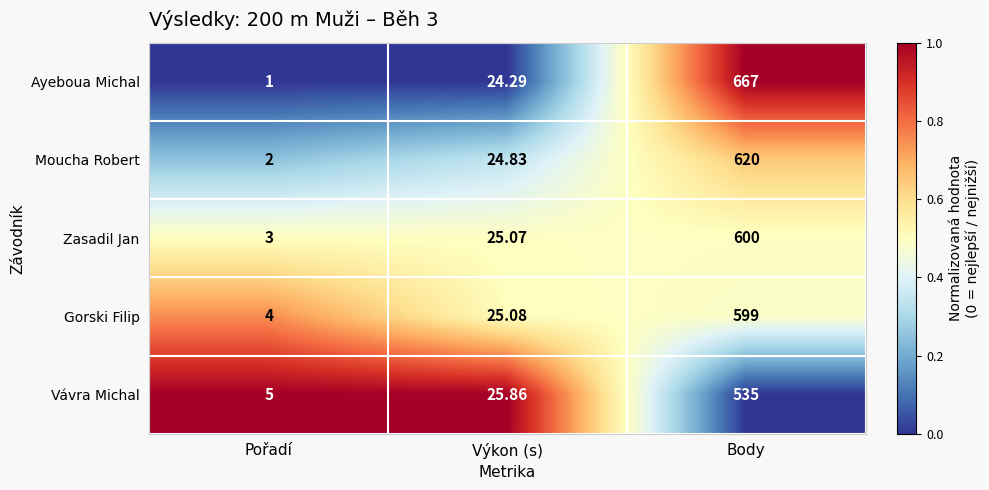

List the series in order of their peak value, lowest first.

Vávra Michal, Gorski Filip, Zasadil Jan, Moucha Robert, Ayeboua Michal